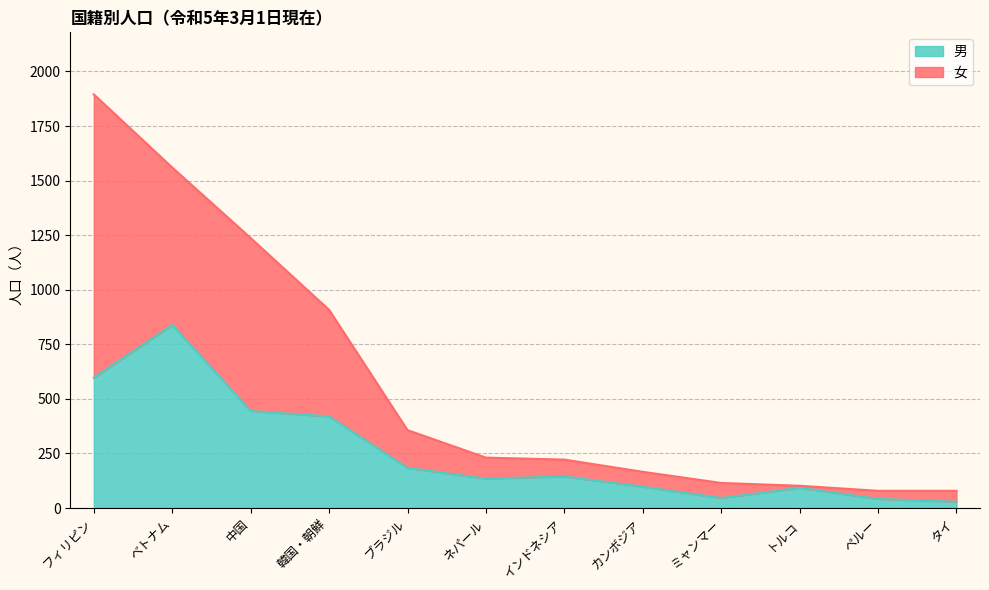

Rank the categories by value from lowest to highest.

タイ, ペルー, ミャンマー, トルコ, カンボジア, ネパール, インドネシア, ブラジル, 韓国・朝鮮, 中国, フィリピン, ベトナム